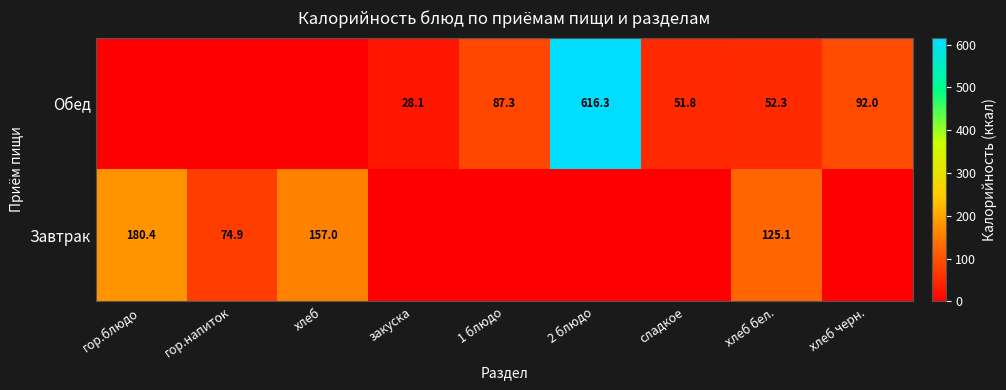

Rank the series at хлеб бел. from highest to lowest value.

Завтрак, Обед